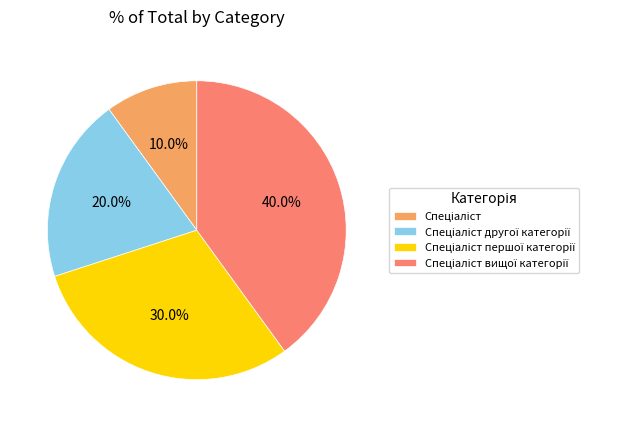

Is there a majority slice in this chart?

No